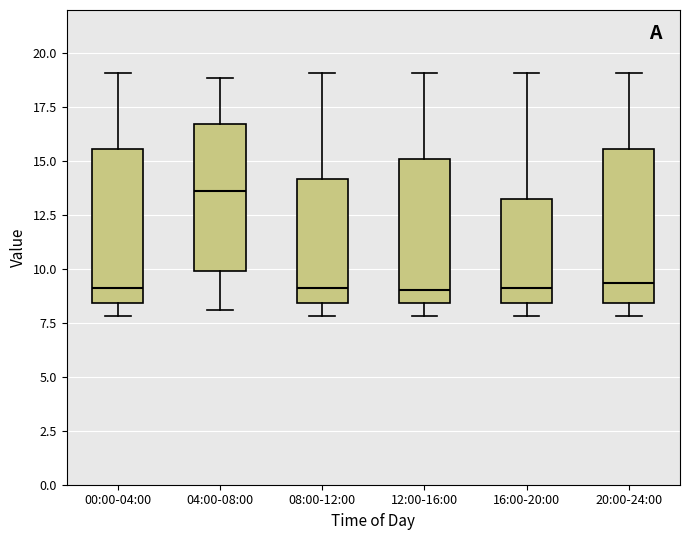

Reading left to right, read every box against the y-axis: the position of its median line, the range the box covers, and the ends of its whiskers. The values are not printed on the chart, so give them approximately, as read against the axis.

00:00-04:00: median 9.0, box 8.5 to 15.5, whiskers 8.0 to 19.0
04:00-08:00: median 13.5, box 10.0 to 16.5, whiskers 8.0 to 19.0
08:00-12:00: median 9.0, box 8.5 to 14.0, whiskers 8.0 to 19.0
12:00-16:00: median 9.0, box 8.5 to 15.0, whiskers 8.0 to 19.0
16:00-20:00: median 9.0, box 8.5 to 13.5, whiskers 8.0 to 19.0
20:00-24:00: median 9.5, box 8.5 to 15.5, whiskers 8.0 to 19.0